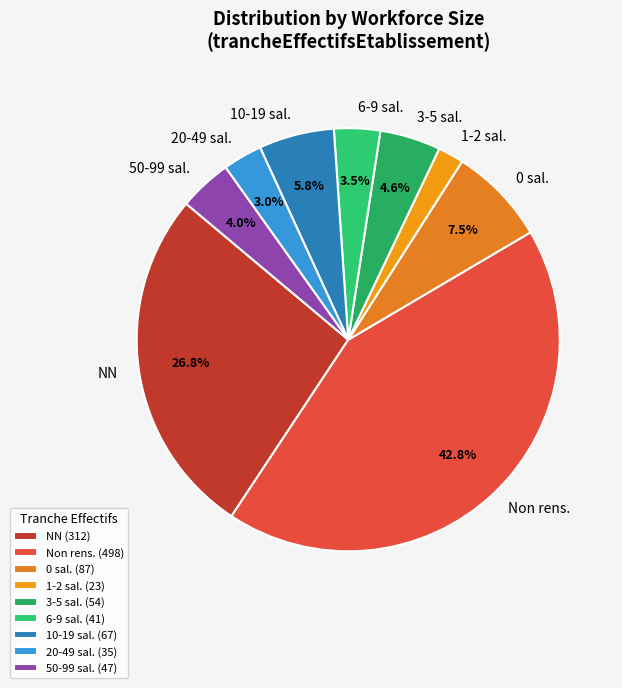

Between NN and 50-99 sal., which is larger?

NN